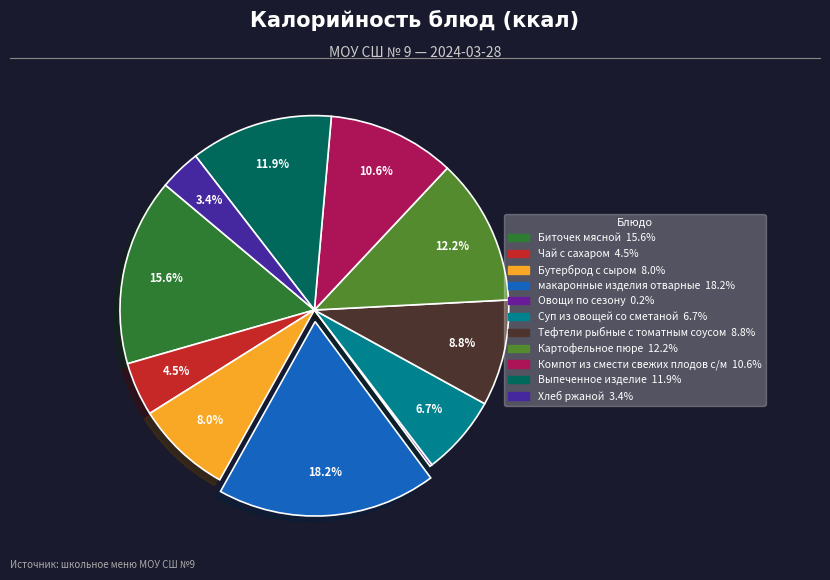

Between Суп из овощей со сметаной and Биточек мясной, which is larger?

Биточек мясной